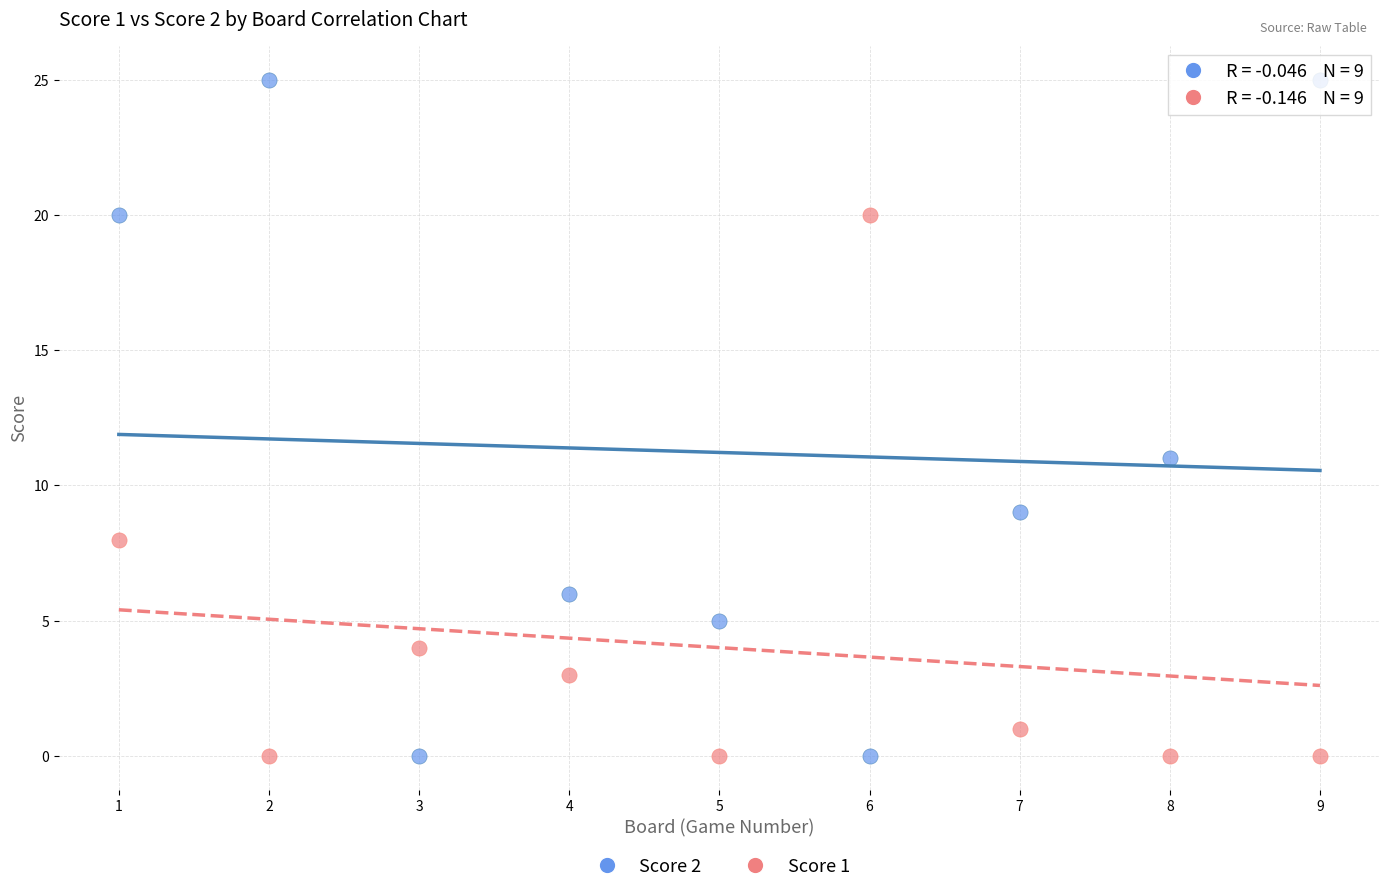

What is the X range (max minus min) for the scatter plot?

8